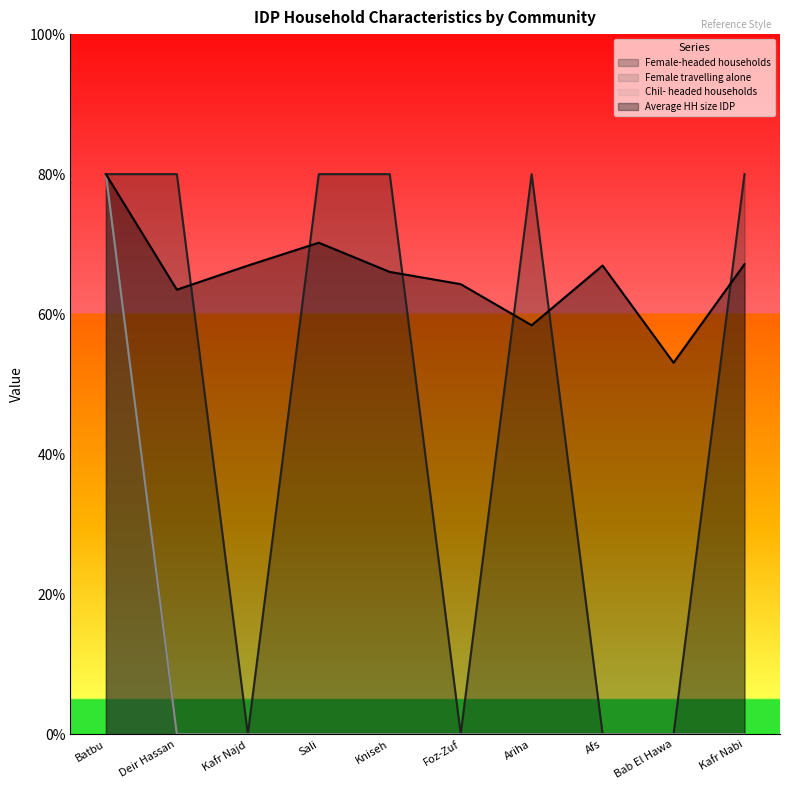

In Female-headed households, how many points are higher than both neighbors (excluding endpoints)?

1